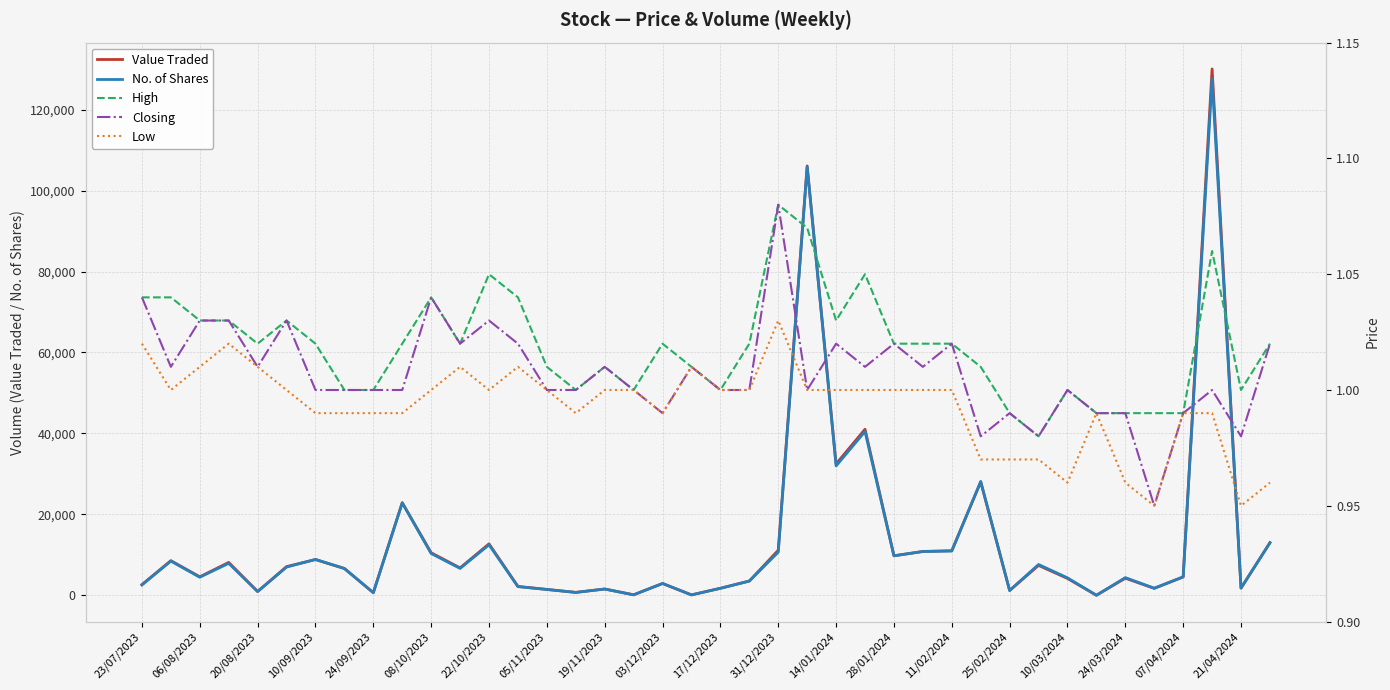

Is this an area chart (filled region under the line)?

No